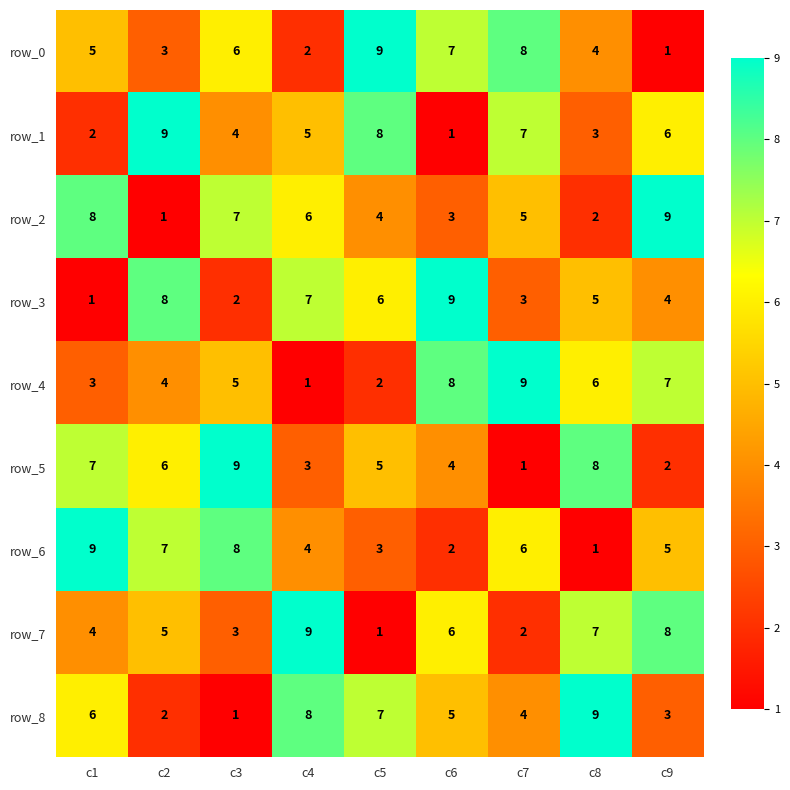

What is the total value across all series at c2?

45